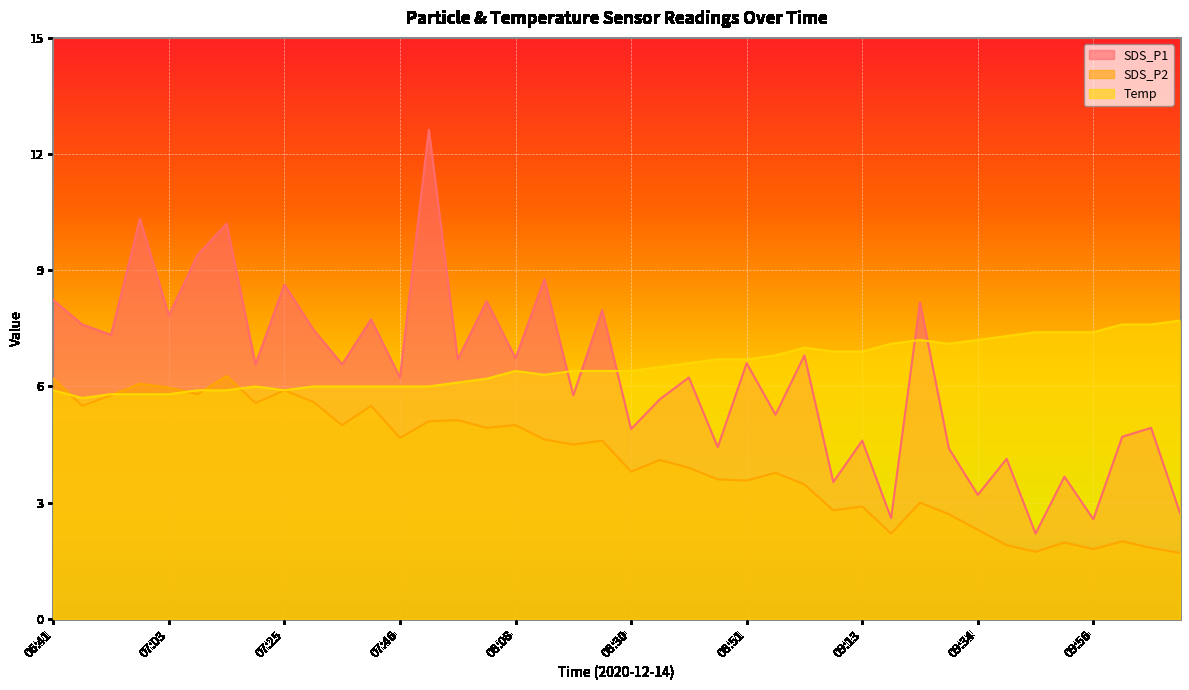

True or false: SDS_P2 and SDS_P1 cross at least once.

False